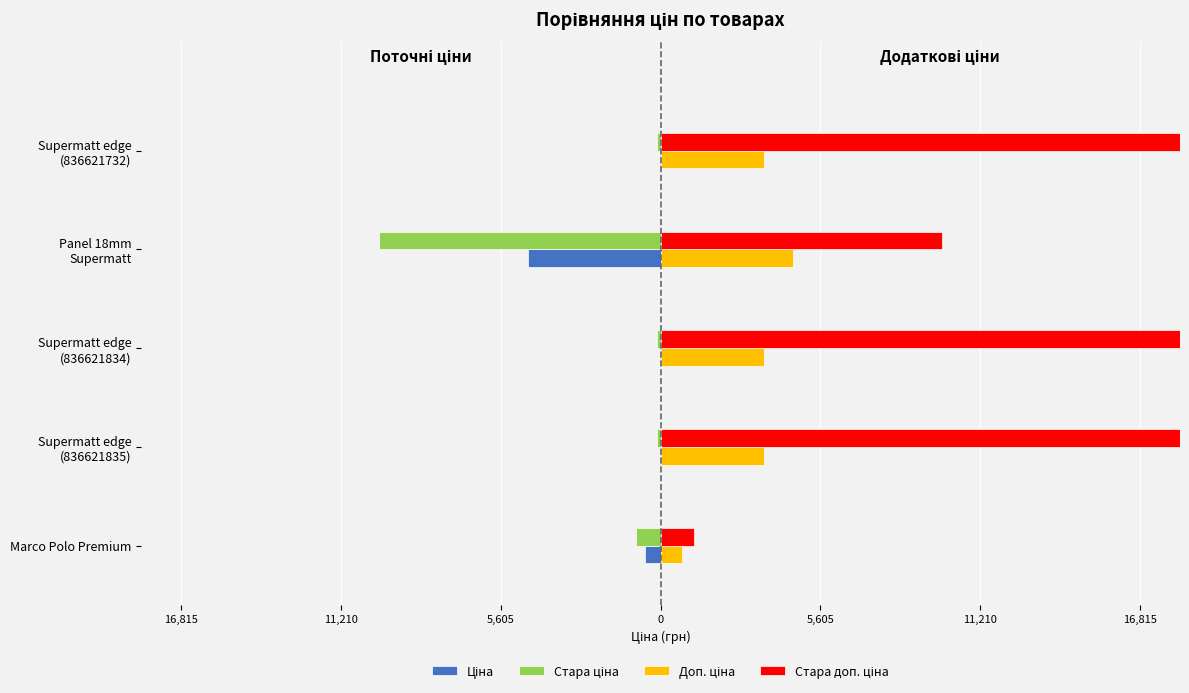

At how many categories does at least one series exceed 789?

5